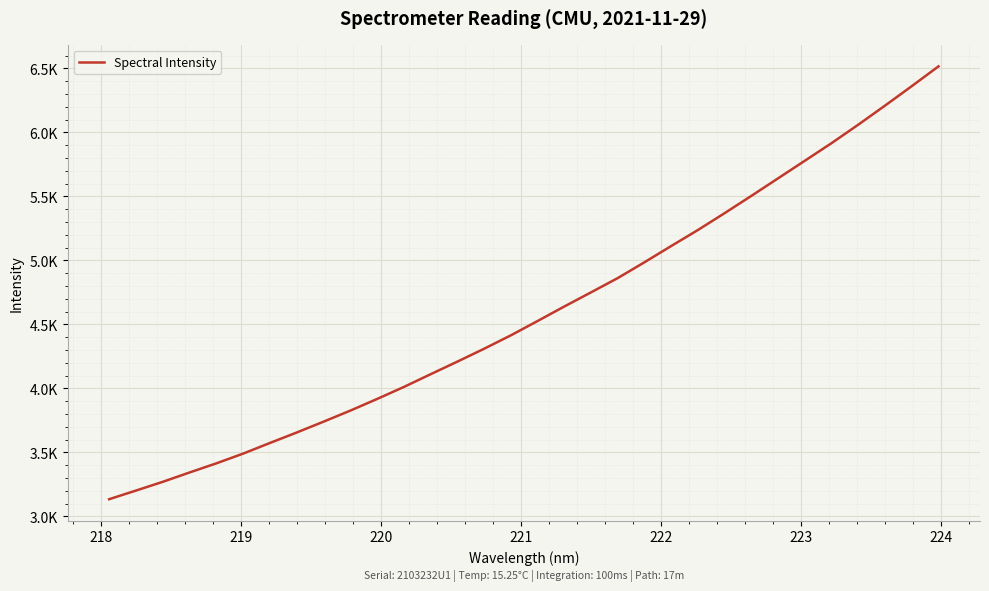

What is the value of the 17th point from the left?

4526.5